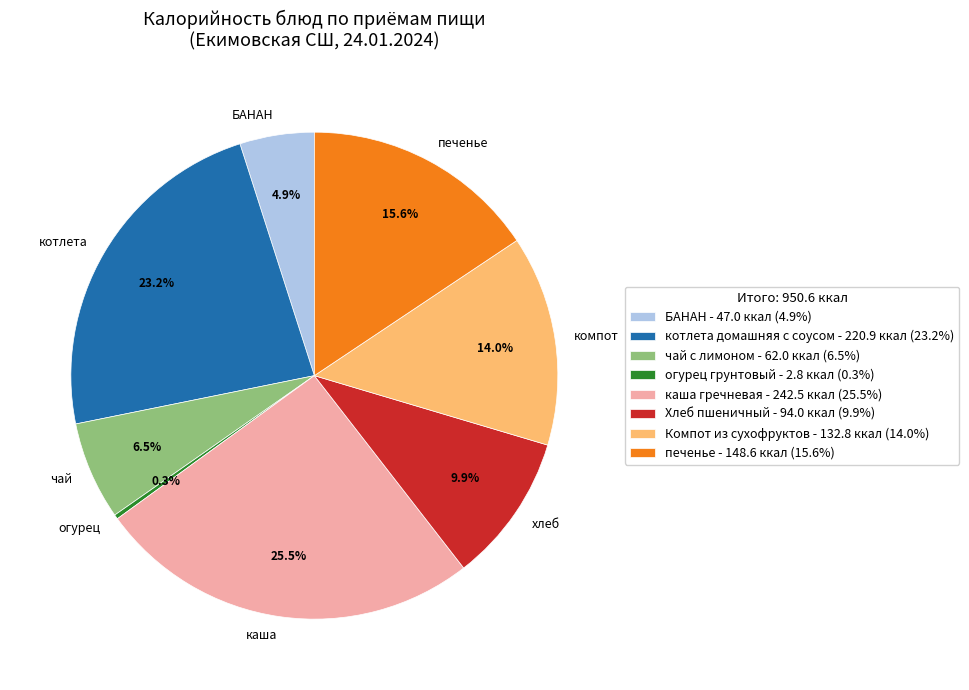

Is there a majority slice in this chart?

No